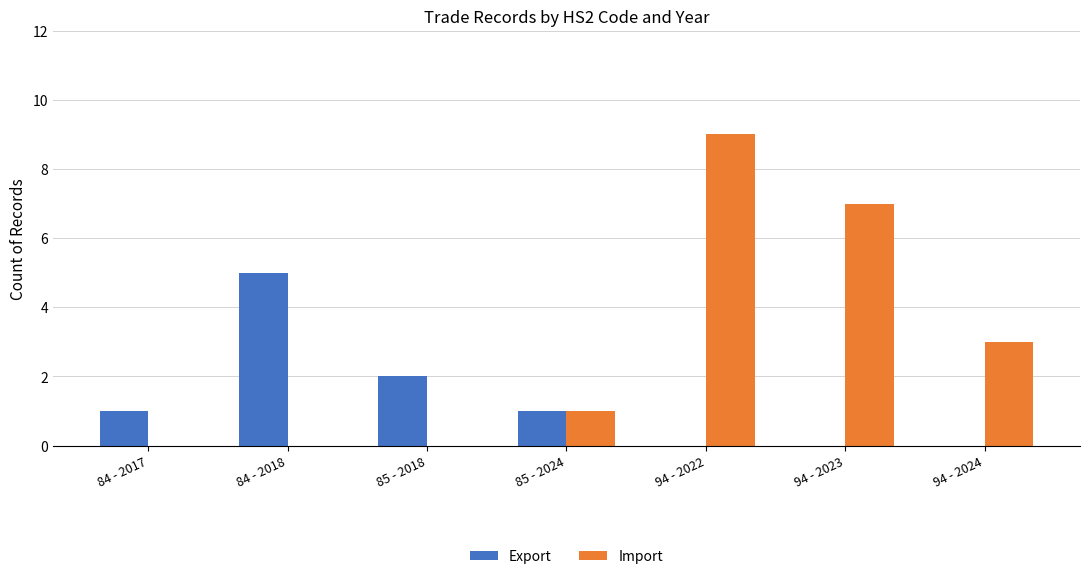

Which series has the largest total across all categories?

Import